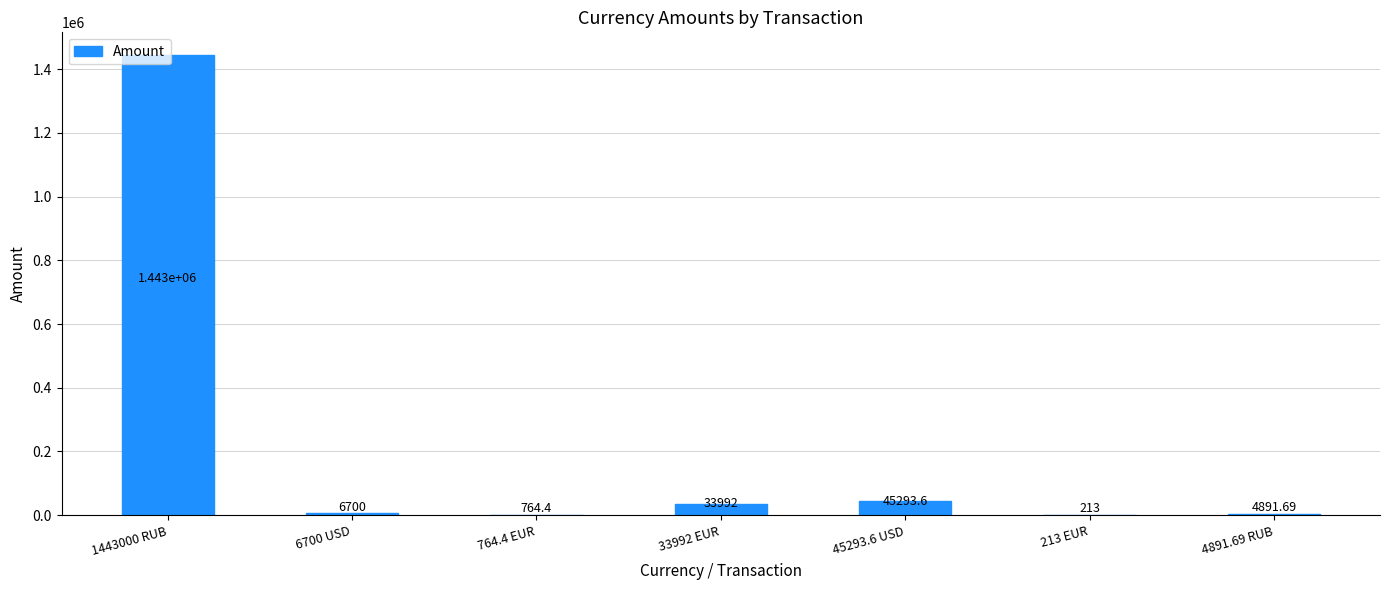

How many distinct data groups are displayed?

1